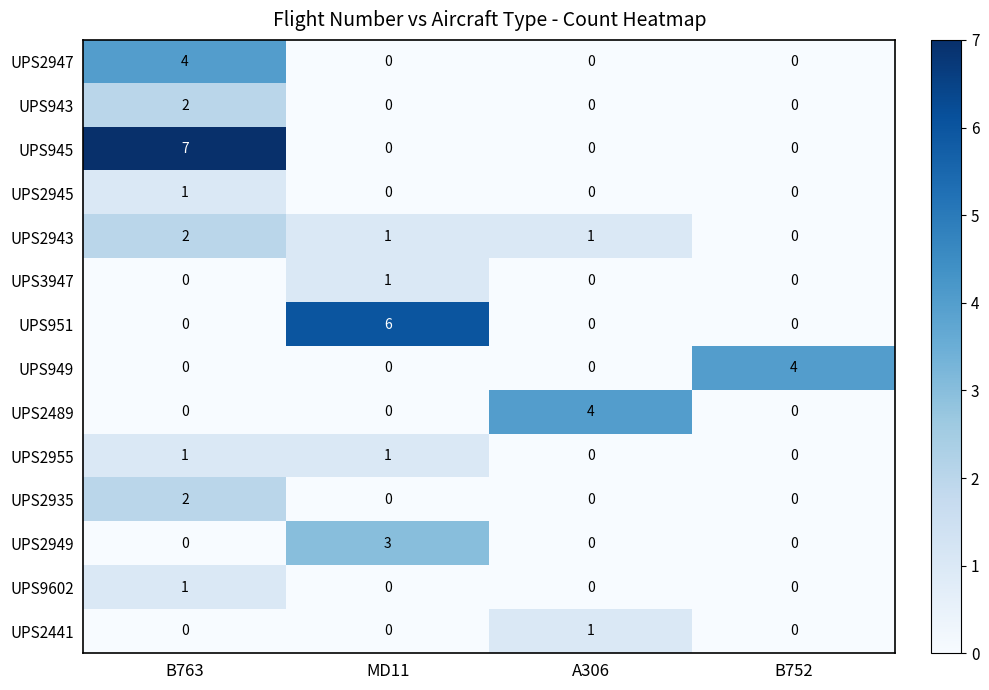

True or false: UPS951 has a value of 0 at A306.

True